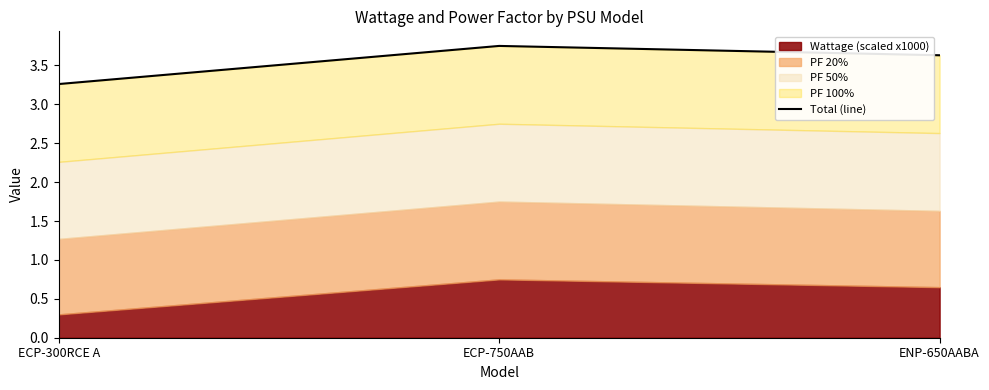

Is it true that the value at ECP-750AAB is 5.0?

False